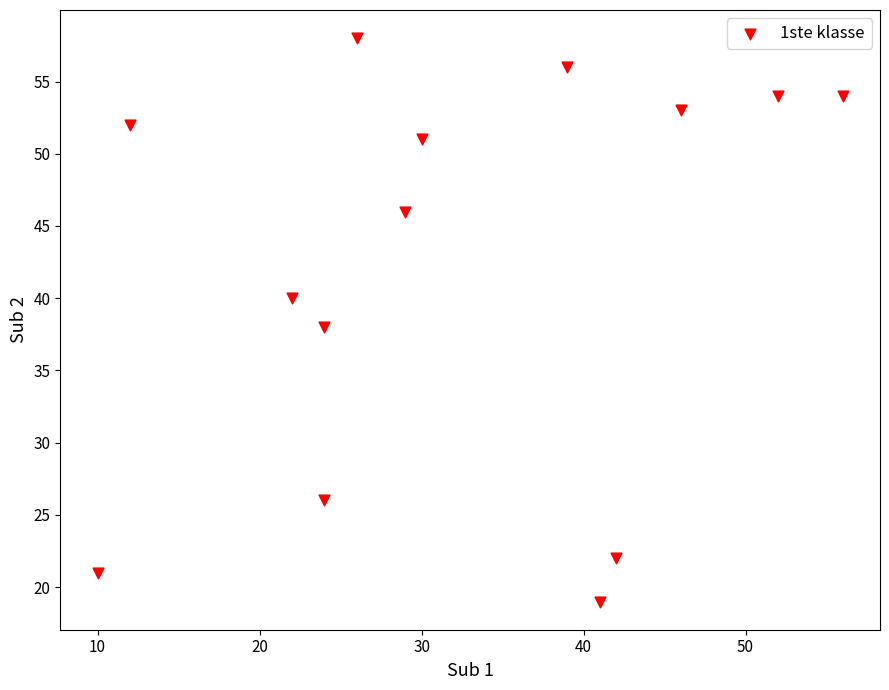

What is the range of Y values (max minus min)?

39